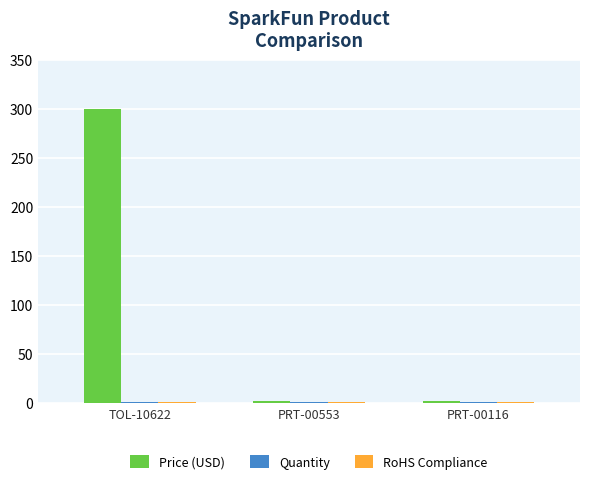

True or false: Price (USD) has a value of 299.9 at TOL-10622.

True